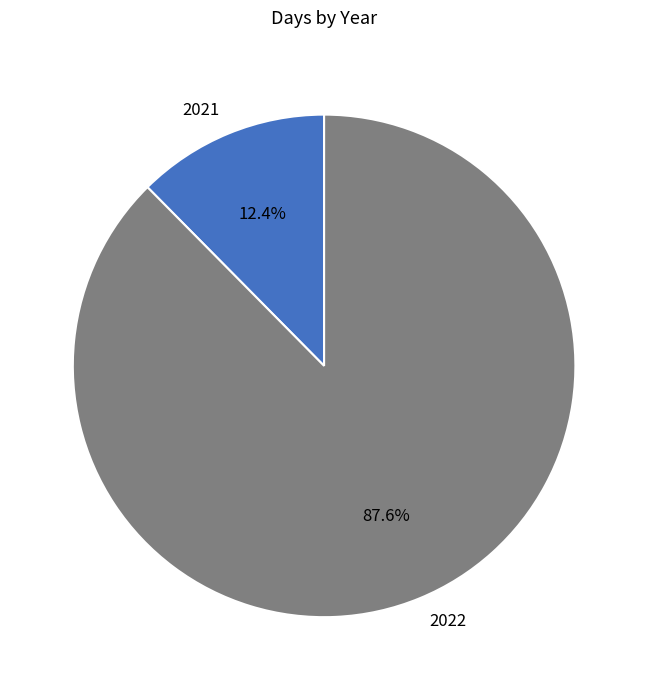

What is the largest slice in the pie chart?

2022